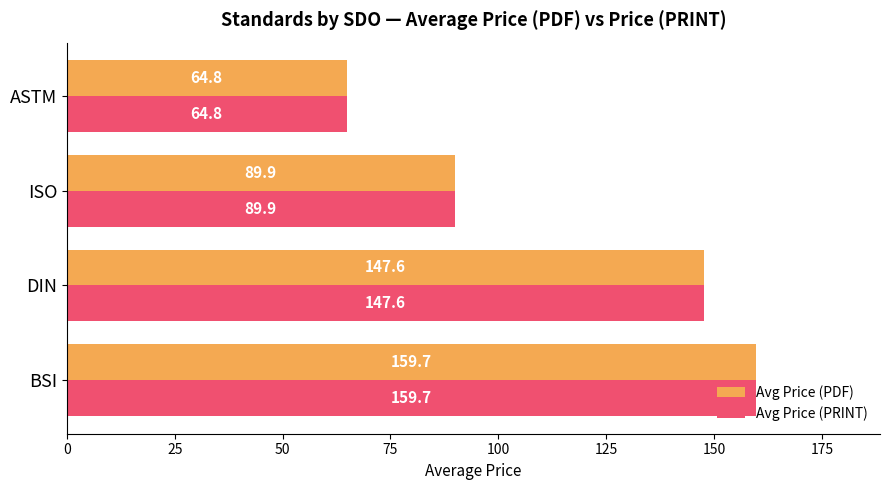

List the labels in order of Avg Price (PDF) value, smallest first.

ASTM, ISO, DIN, BSI